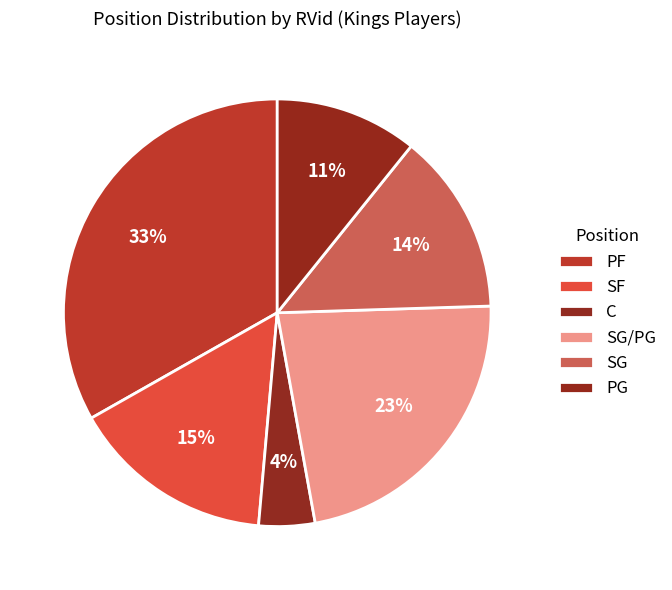

What is the largest slice in the pie chart?

PF